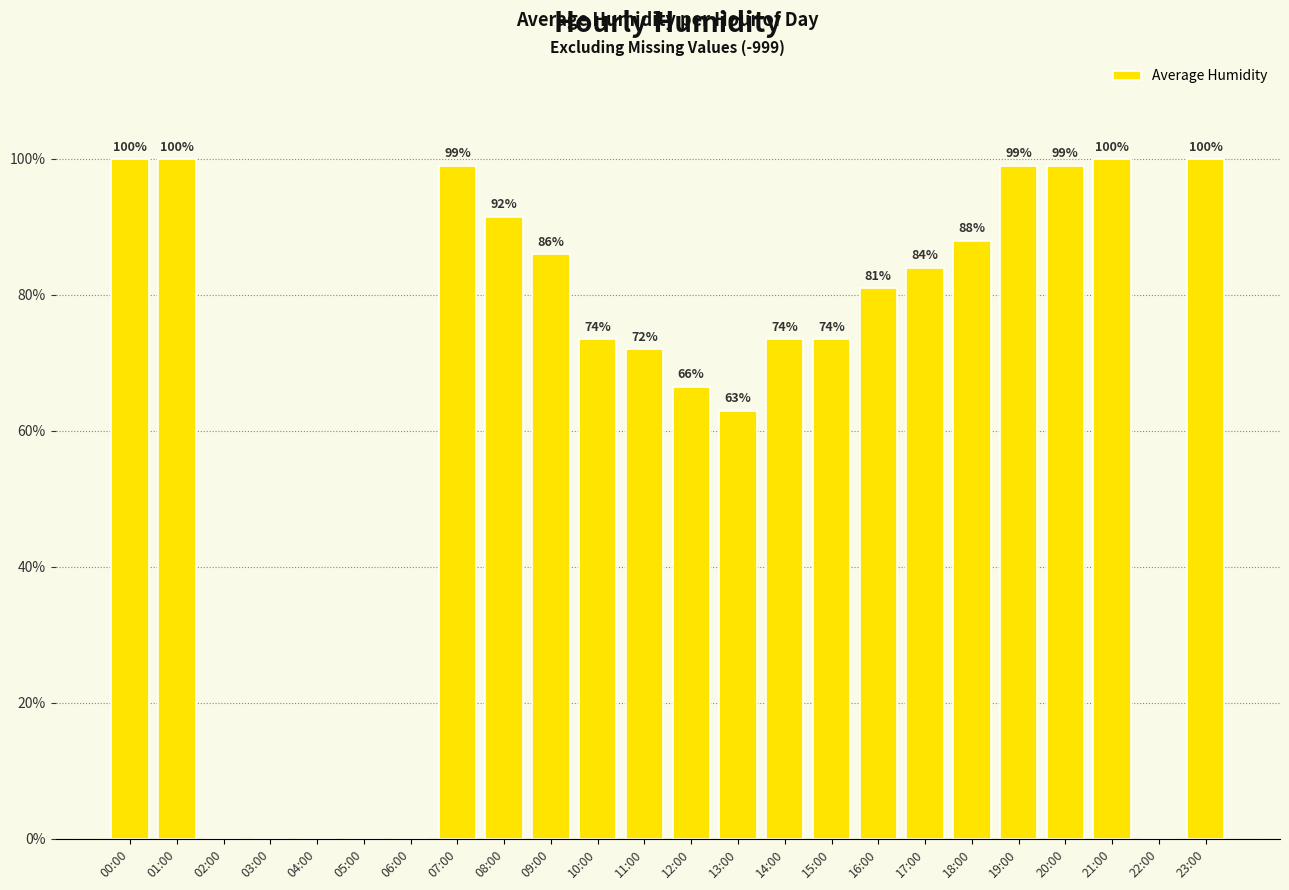

What is the change in value from 17:00 to 19:00?

+15.0